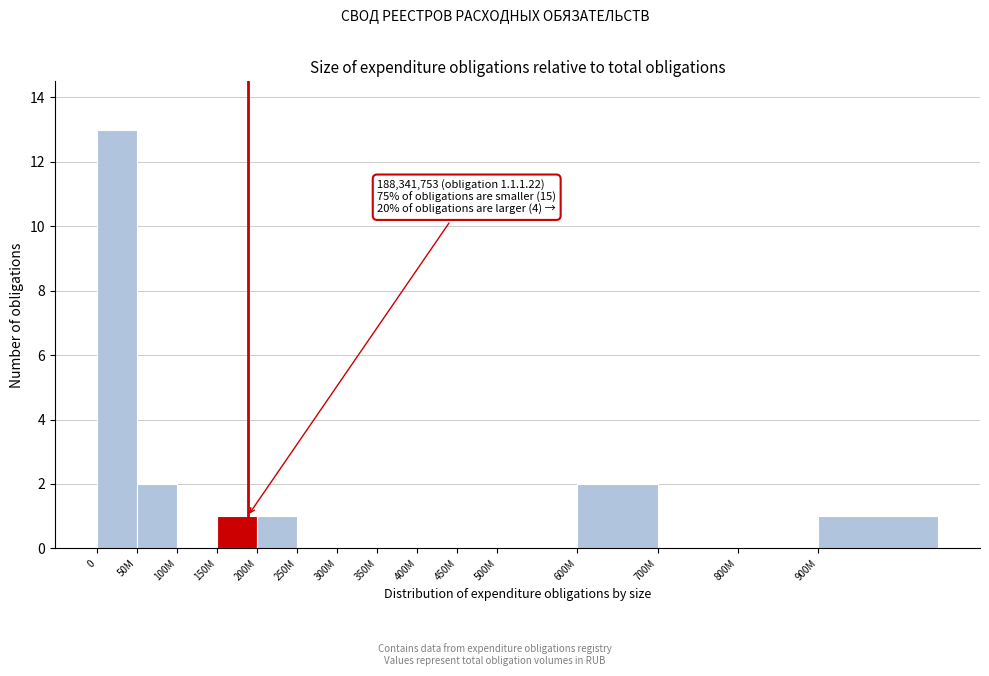

Reading left to right, transcribe all the data shown in this chart.

0=13	50M=2	100M=0	150M=1	200M=1	250M=0	300M=0	350M=0	400M=0	450M=0	500M=0	600M=2	700M=0	800M=0	900M=1